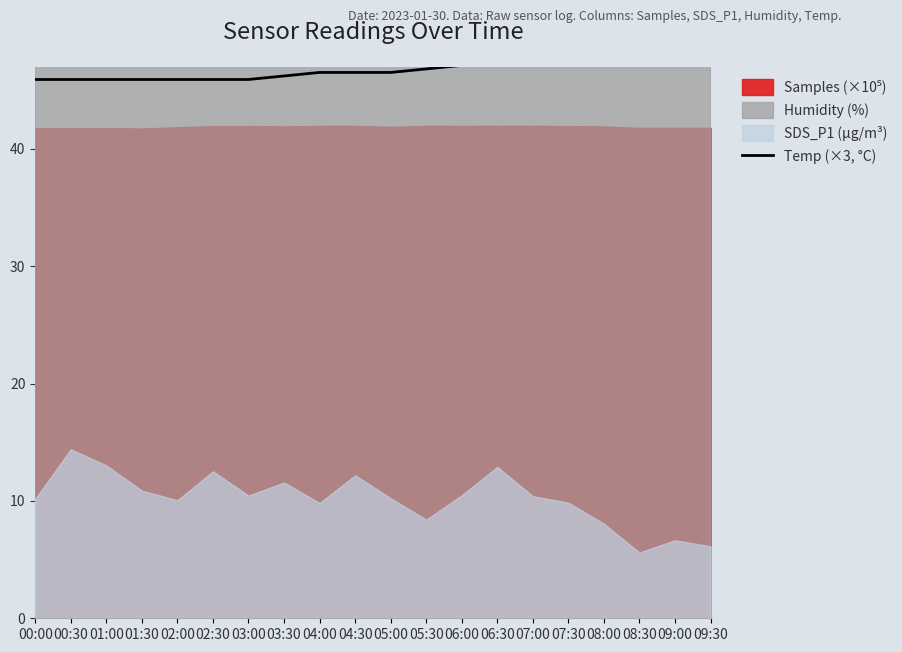

What value does the data have at 06:00?

47.1